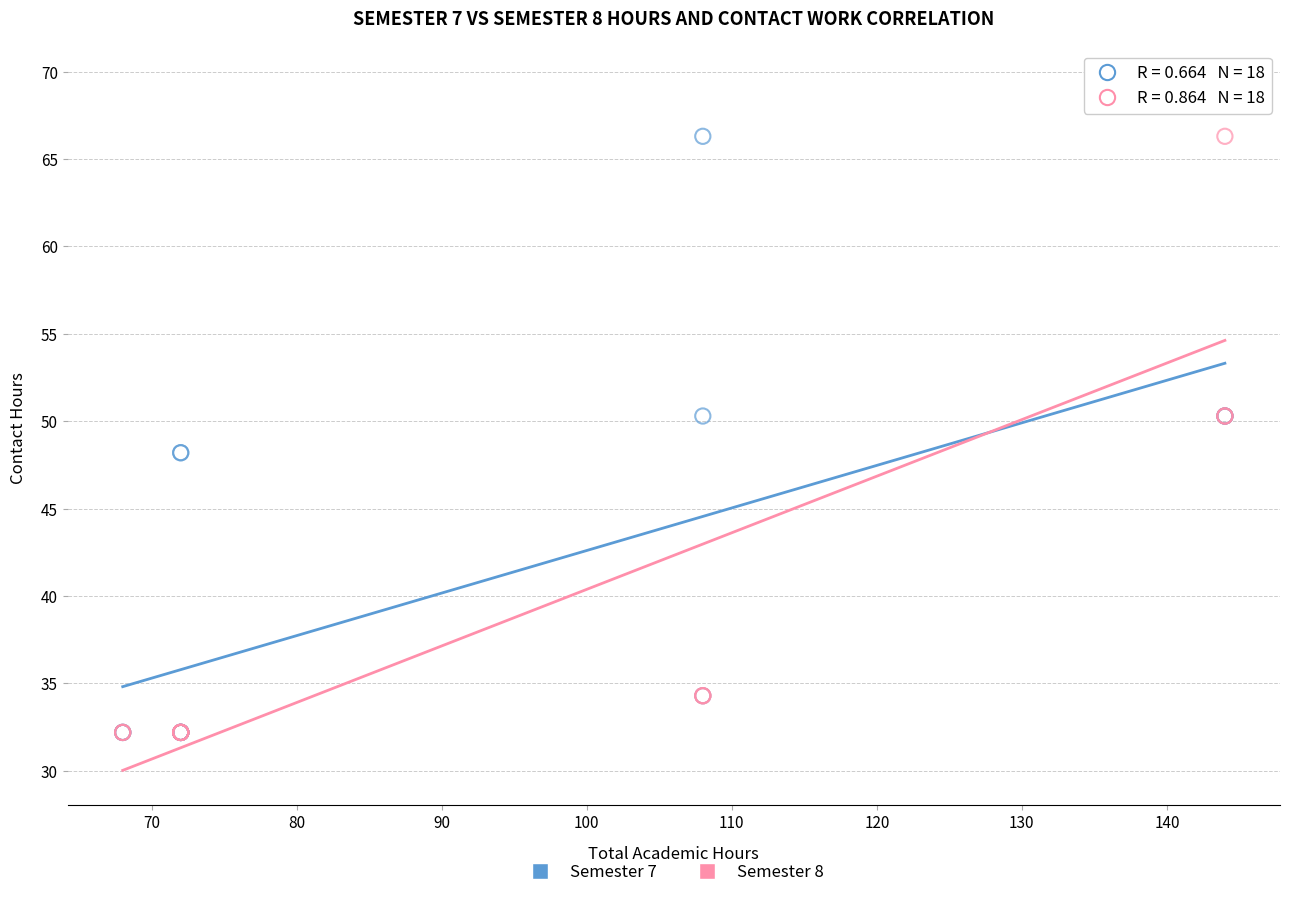

Which series reaches the maximum Y coordinate?

Semester 8